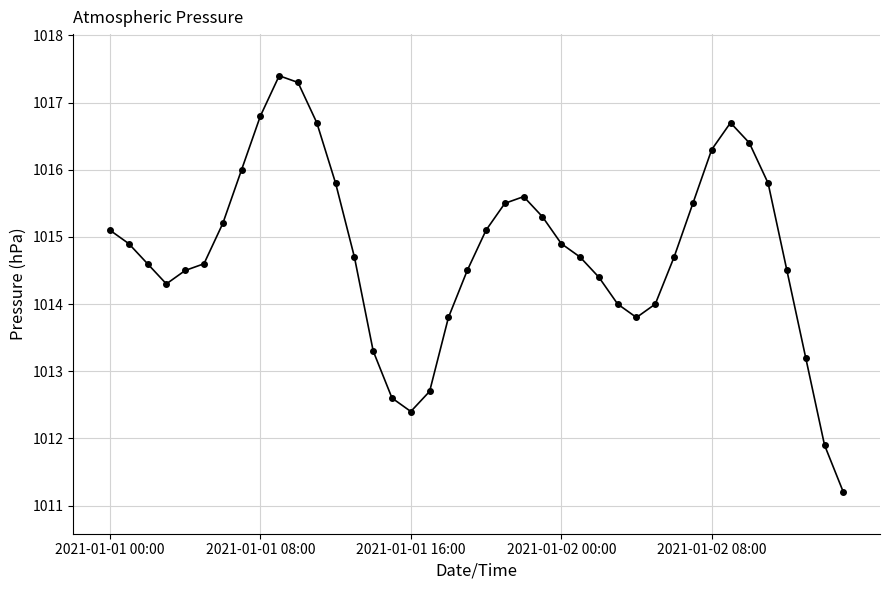

What is the difference between the maximum and minimum values?

6.2